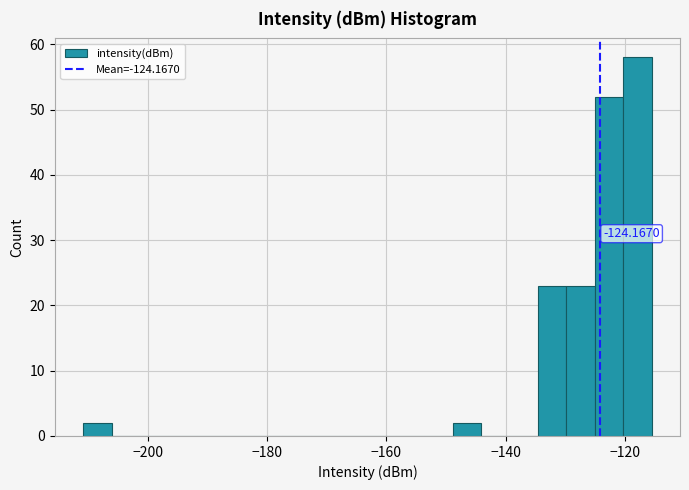

Read against the x-axis, roughly where is the centre of the tallest bar?

-118